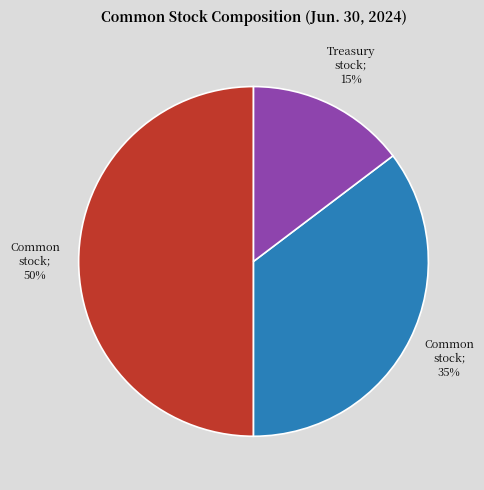

To the nearest percent, what is the average slice percentage?

33%